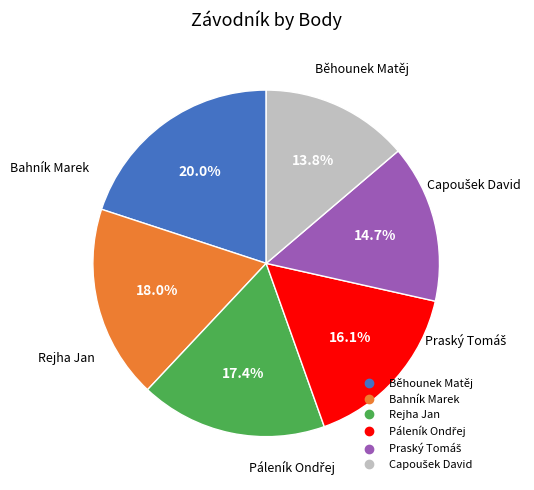

What percentage is NOT represented by Rejha Jan?

82.6%